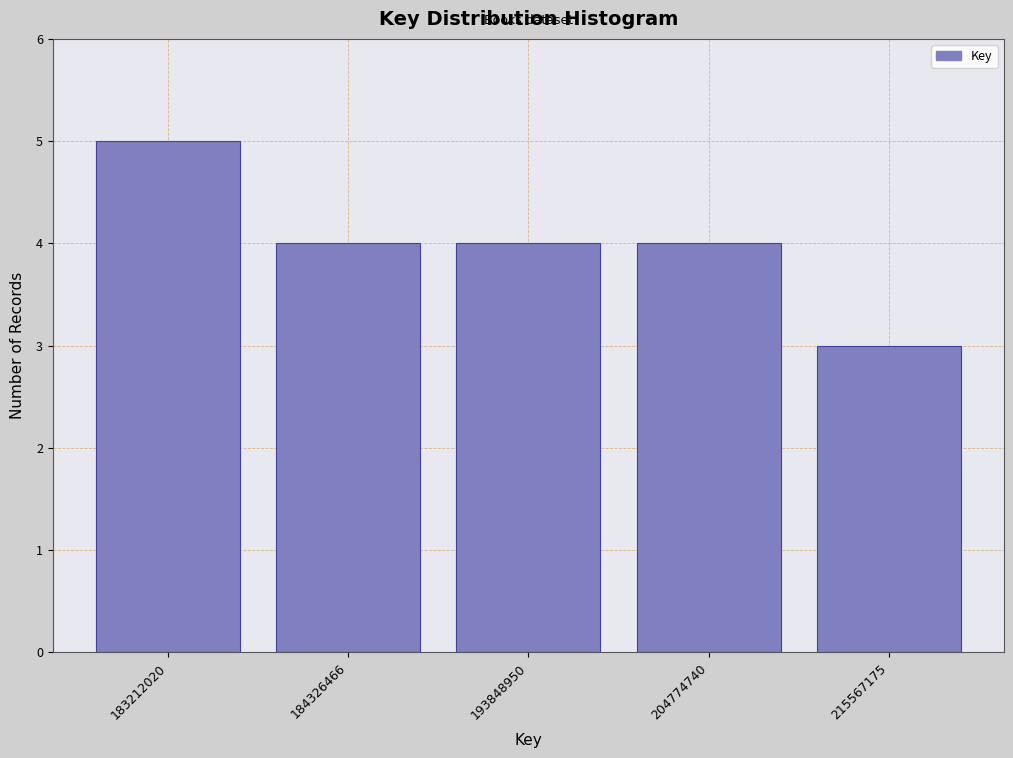

Reading right to left, extract all data points from this chart.

3	4	4	4	5